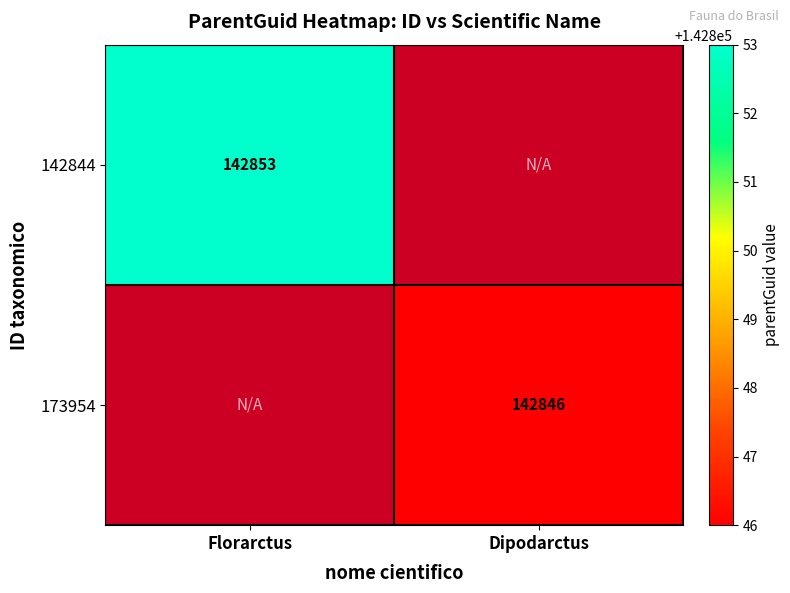

True or false: 142844 has a value of 72806.6 at Florarctus.

False